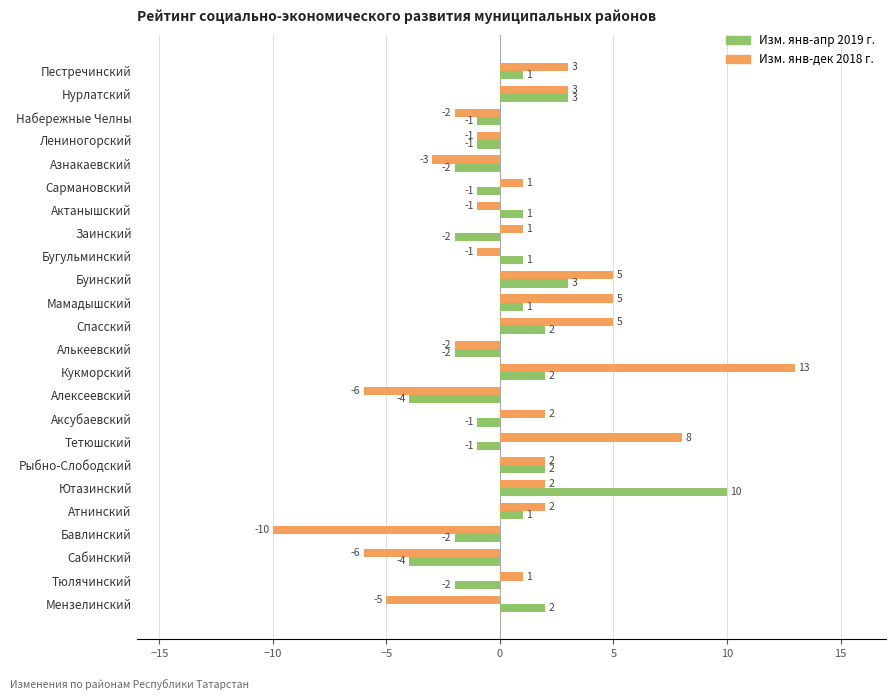

What is the difference between the highest and lowest values at Тетюшский?

9